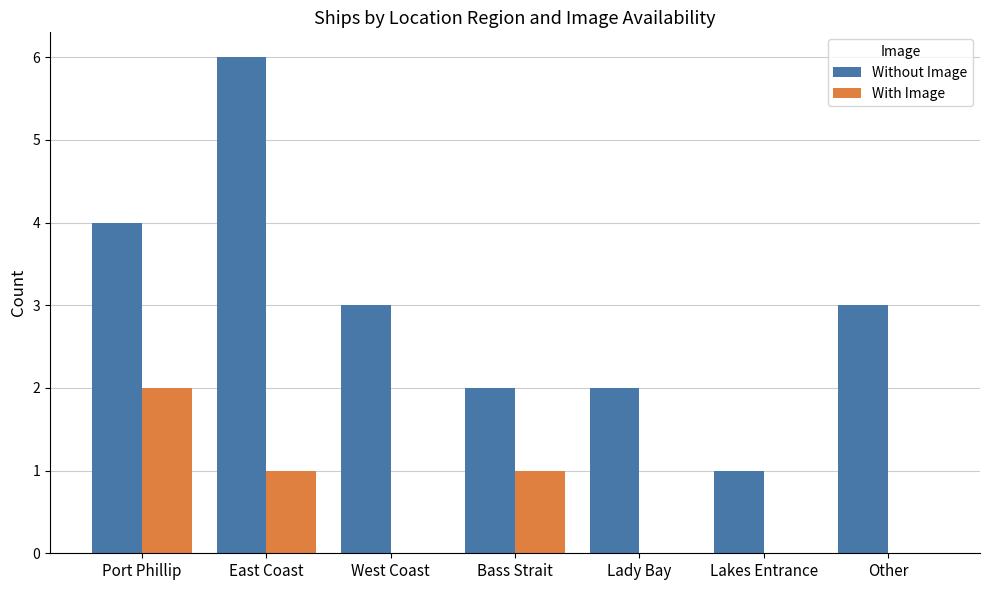

Reading left to right, extract all data points from this chart.

Without Image: Port Phillip=4	East Coast=6	West Coast=3	Bass Strait=2	Lady Bay=2	Lakes Entrance=1	Other=3
With Image: Port Phillip=2	East Coast=1	West Coast=0	Bass Strait=1	Lady Bay=0	Lakes Entrance=0	Other=0